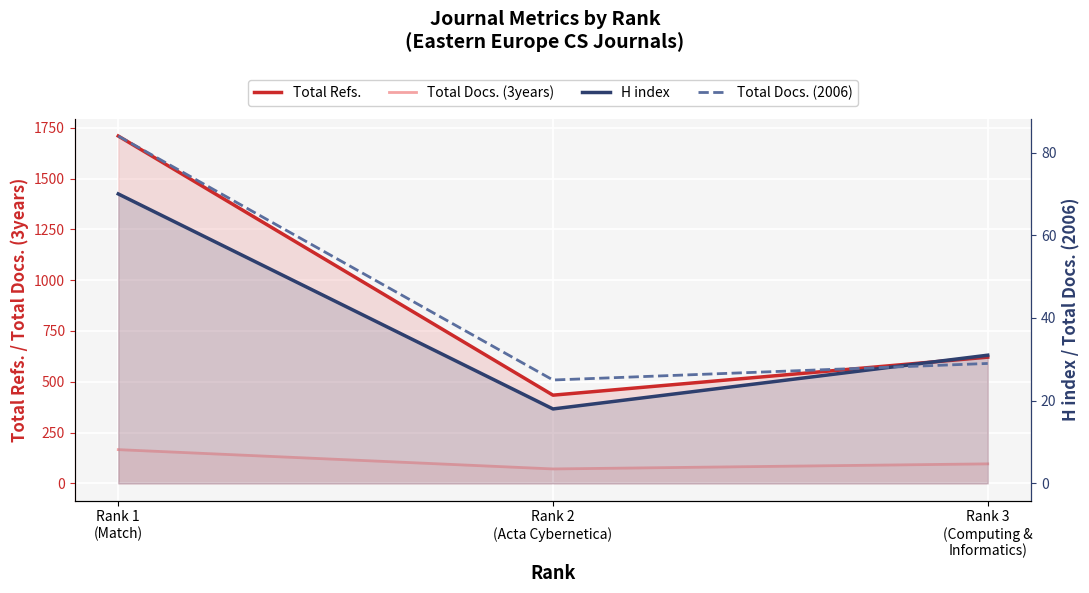

What is the difference between the highest and lowest values at Rank 1
(Match)?

1639